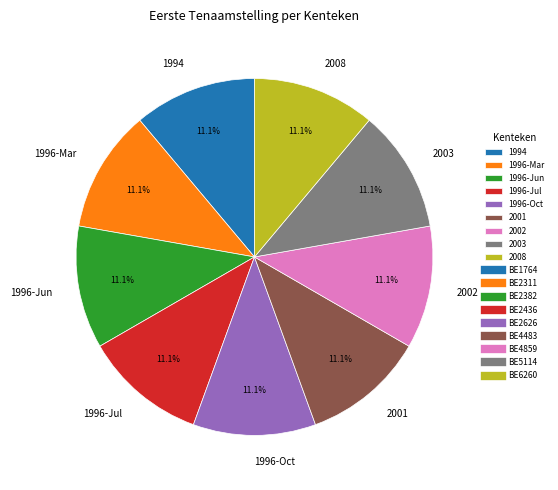

What percentage do 2003 and 1996-Jul together represent?

22.2%